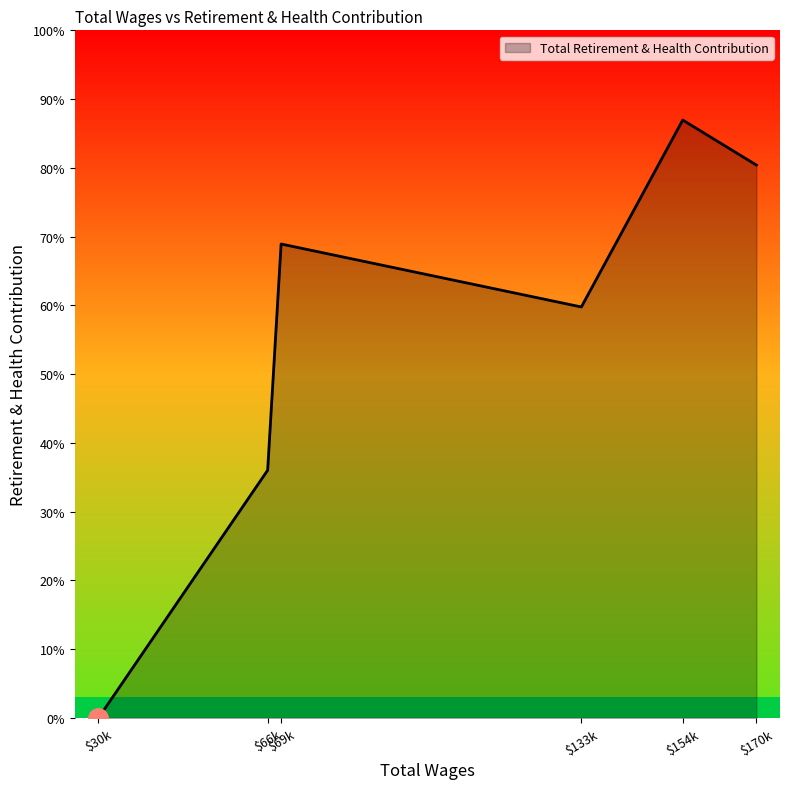

Rank the categories by value from lowest to highest.

$30k, $66k, $133k, $69k, $170k, $154k